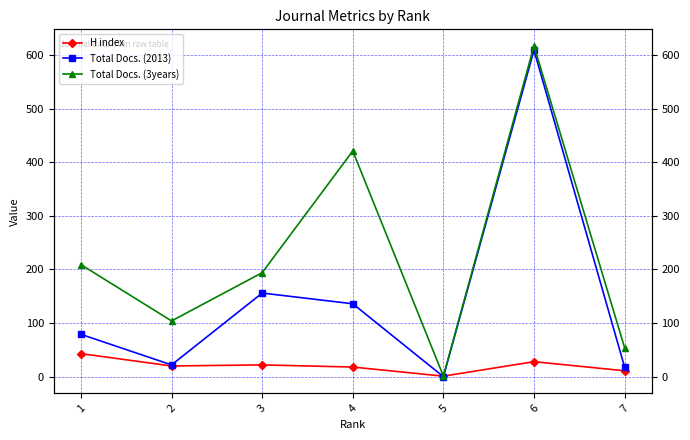

What are all the series names shown in the legend?

H index, Total Docs. (2013), Total Docs. (3years)